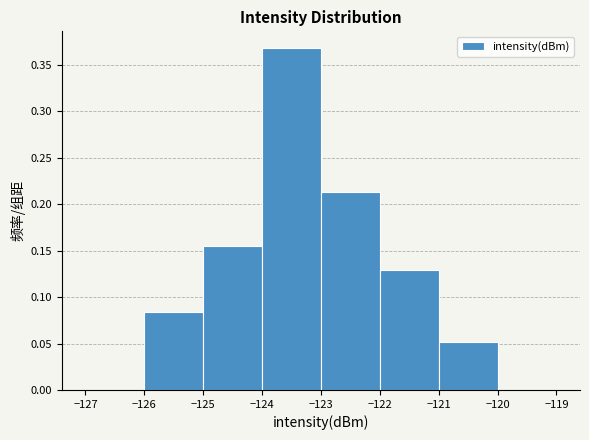

Which range on the x-axis has the tallest bar?

-124 to -123